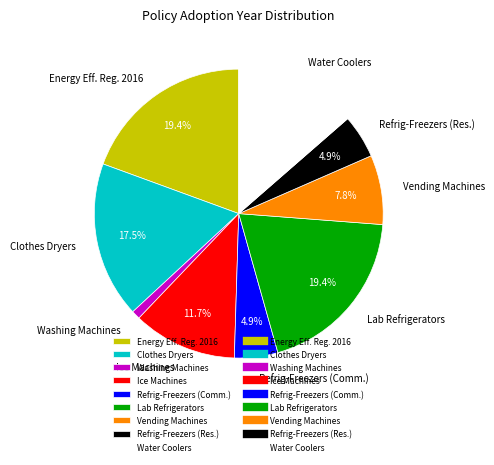

What portion of the pie excludes Clothes Dryers?

82.5%